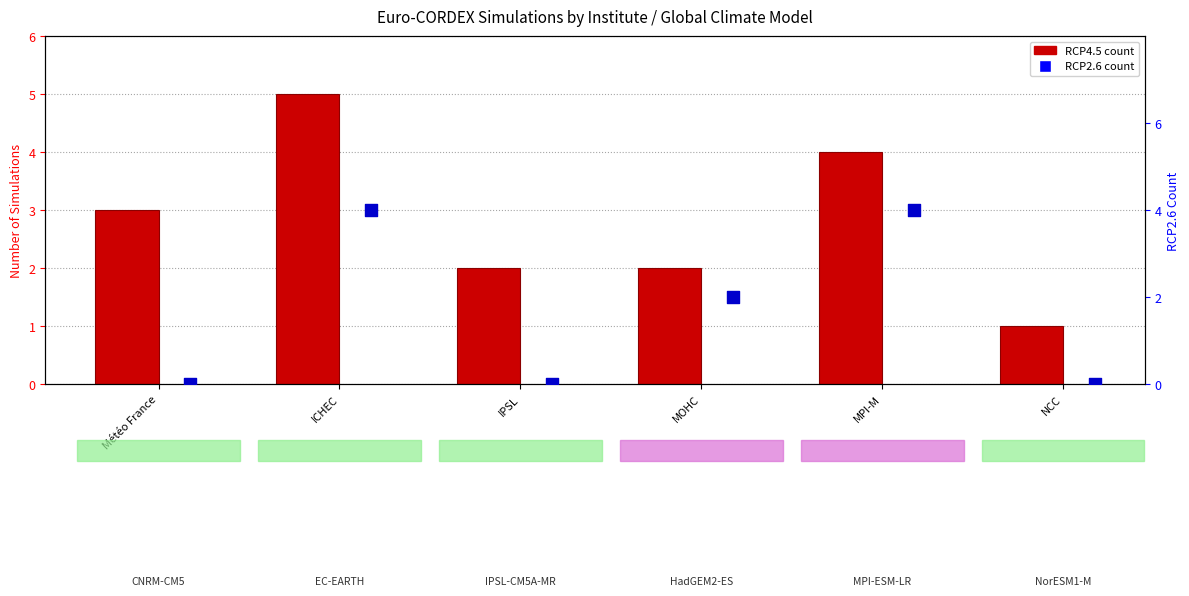

What are all the series names shown in the legend?

RCP4.5 count, RCP2.6 count